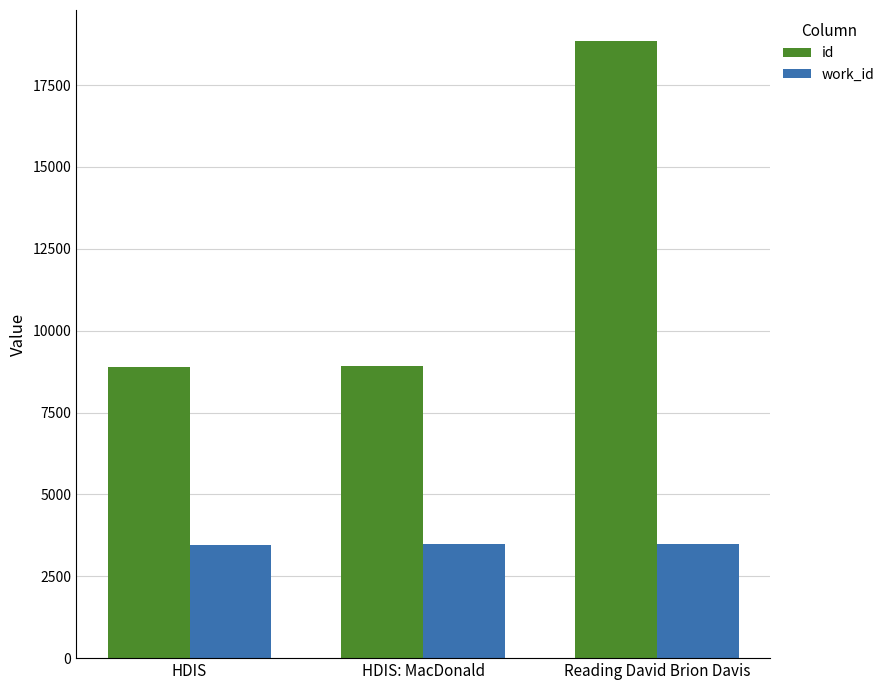

What is the sum of the id values at HDIS and Reading David Brion Davis?

27737